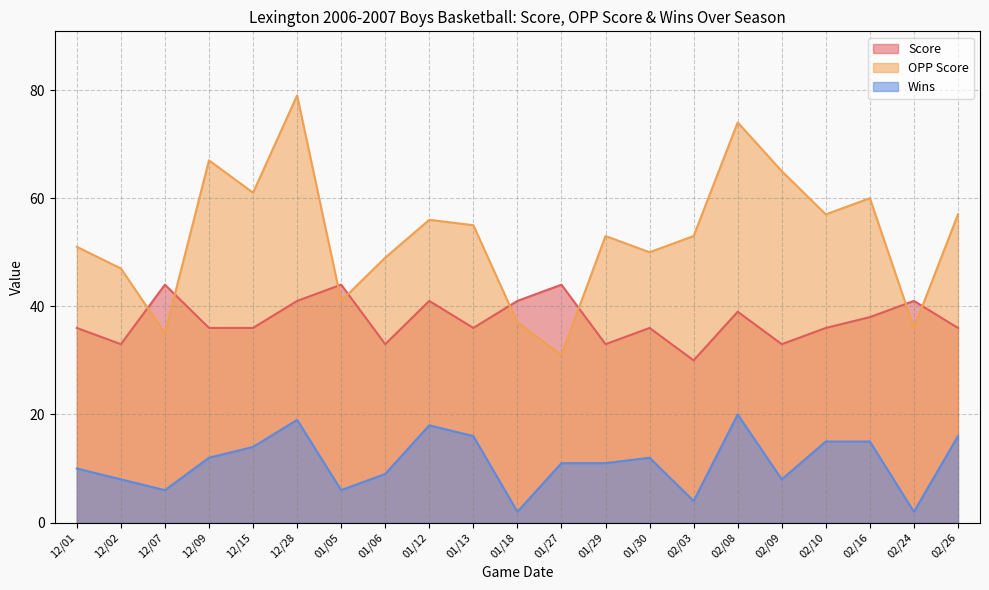

Reading left to right, list all the values displayed in this chart.

Score: 36	33	44	36	36	41	44	33	41	36	41	44	33	36	30	39	33	36	38	41	36
OPP Score: 51	47	35	67	61	79	41	49	56	55	37	31	53	50	53	74	65	57	60	36	57
Wins: 10	8	6	12	14	19	6	9	18	16	2	11	11	12	4	20	8	15	15	2	16